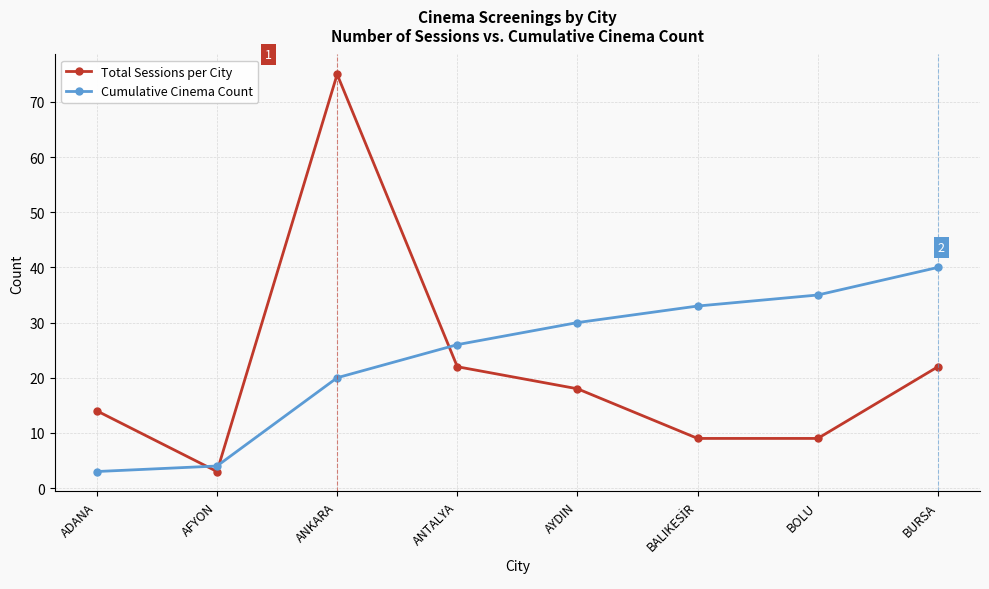

Is the value of Cumulative Cinema Count at BOLU greater than the value of Total Sessions per City at ANTALYA?

Yes